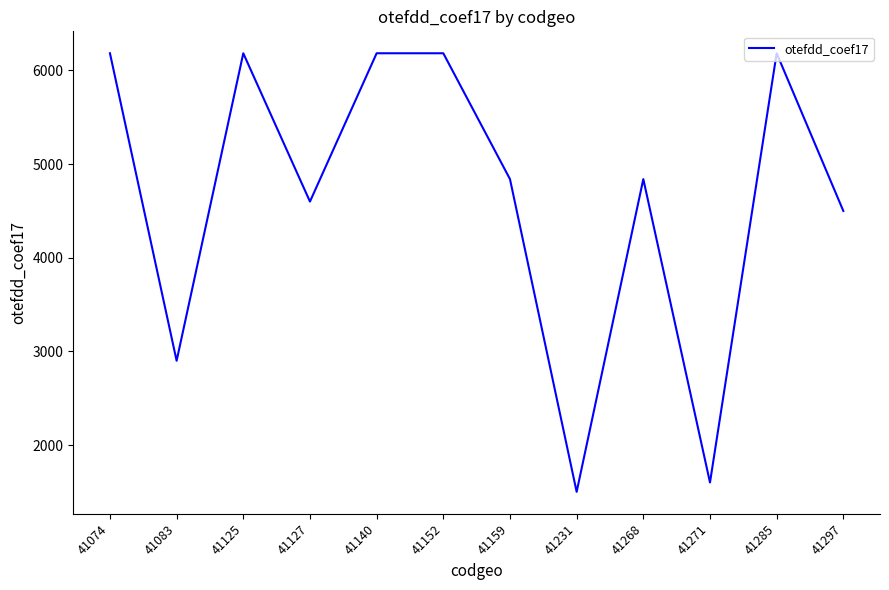

How many distinct data groups are displayed?

1